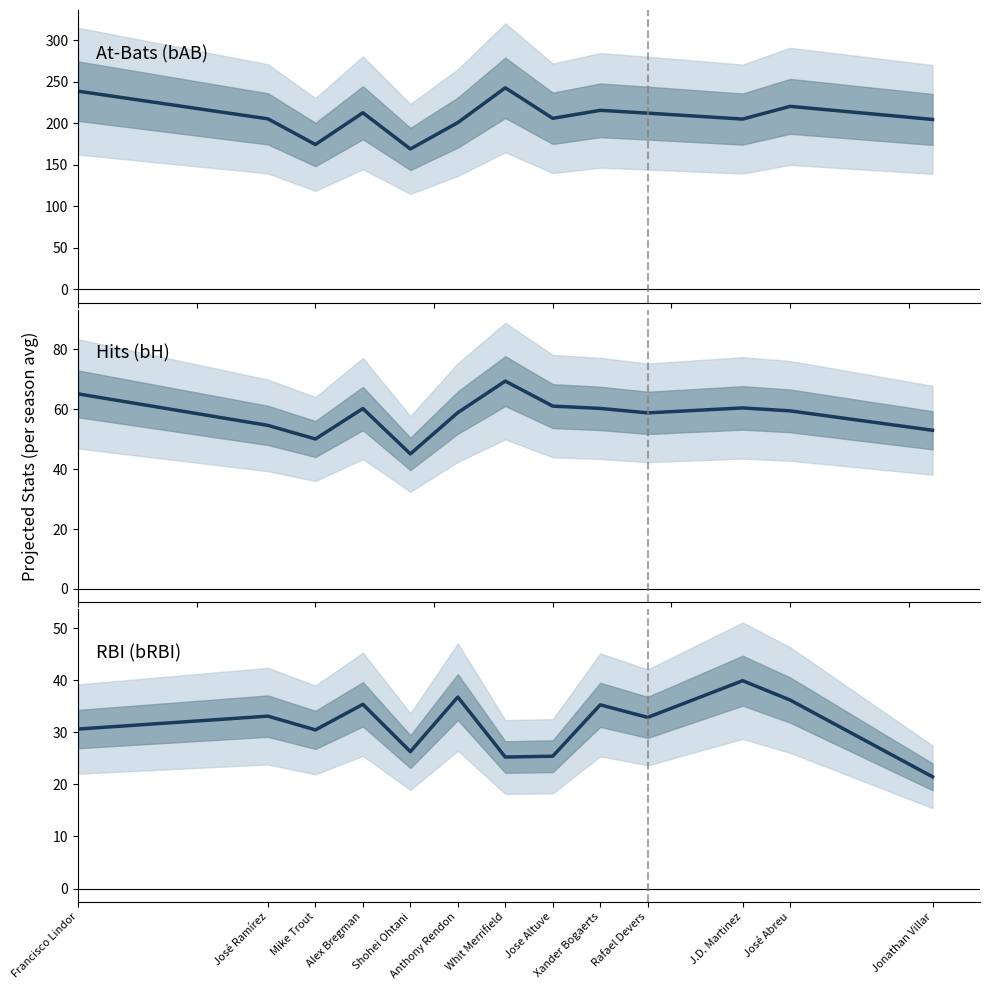

True or false: bRBI has a value of 25.2 at Whit Merrifield.

True